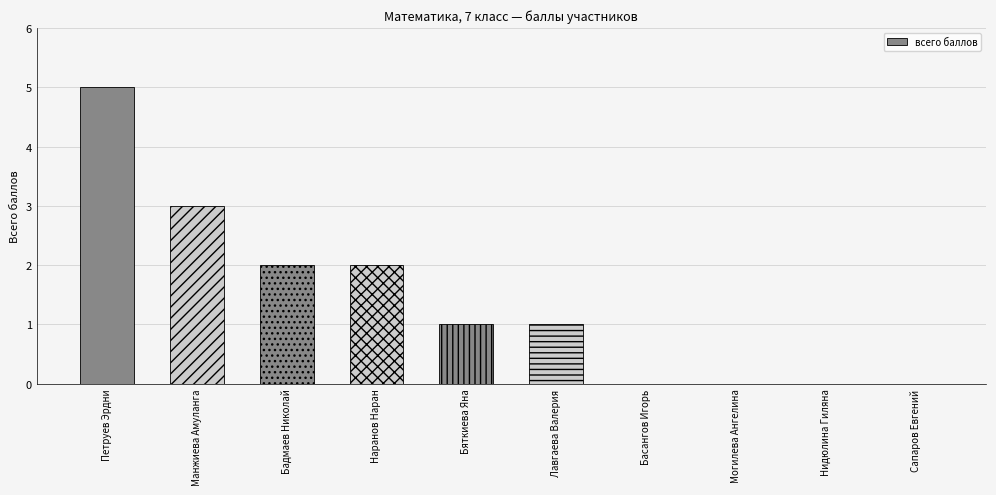

The value at Басангов Игорь is 3. True or false?

False